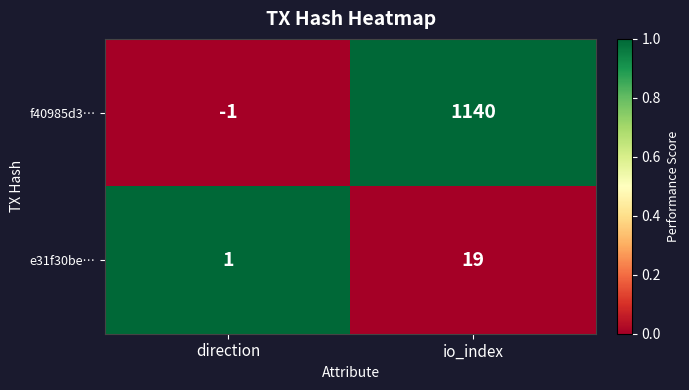

Which category has the highest value across all series?

io_index